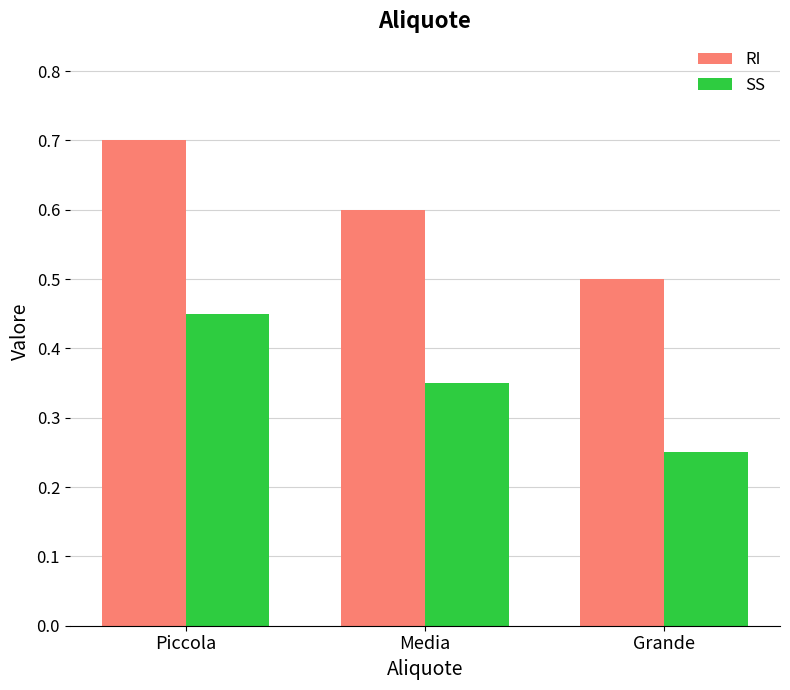

What position from the right is Media?

2